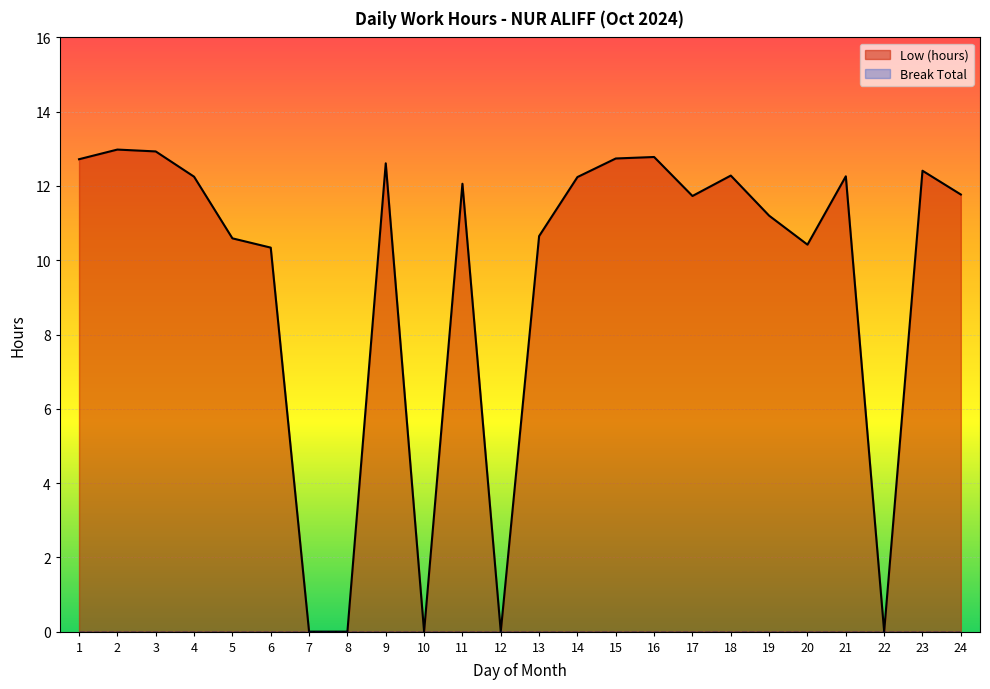

Count the number of categories in the chart.

24